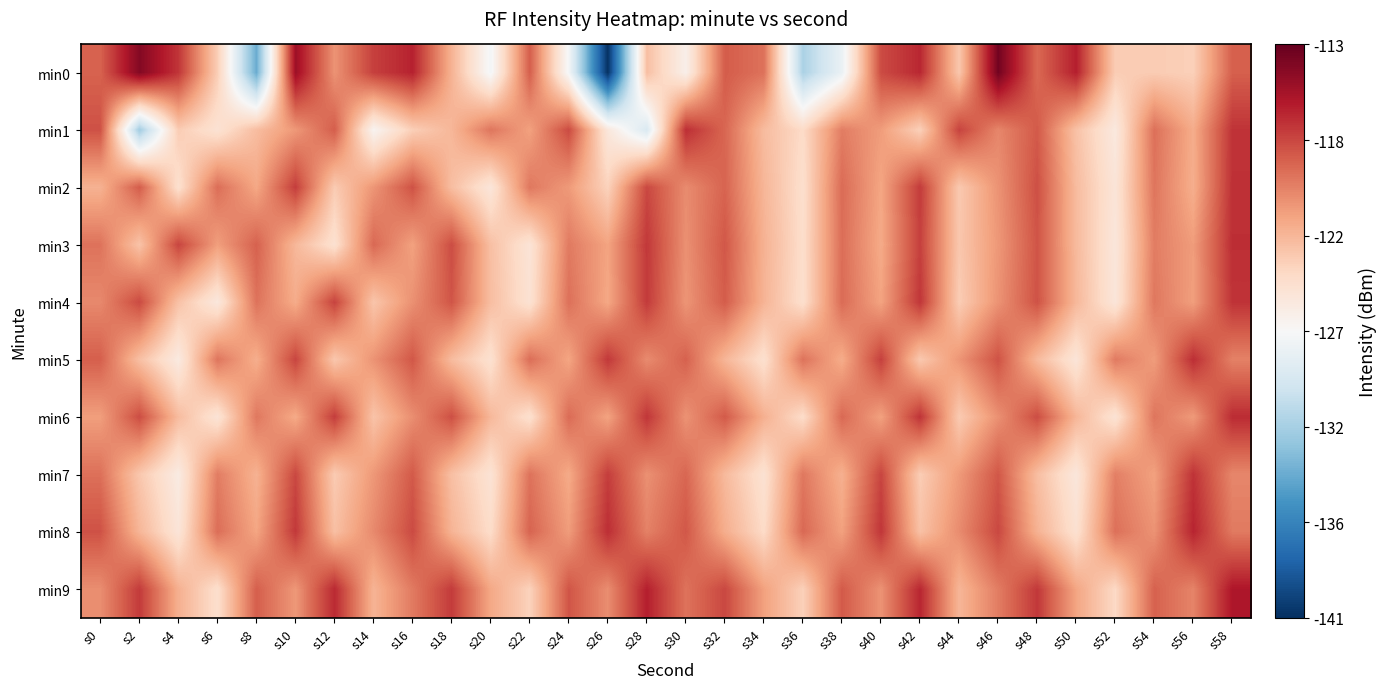

Which series has the largest total across all categories?

min9